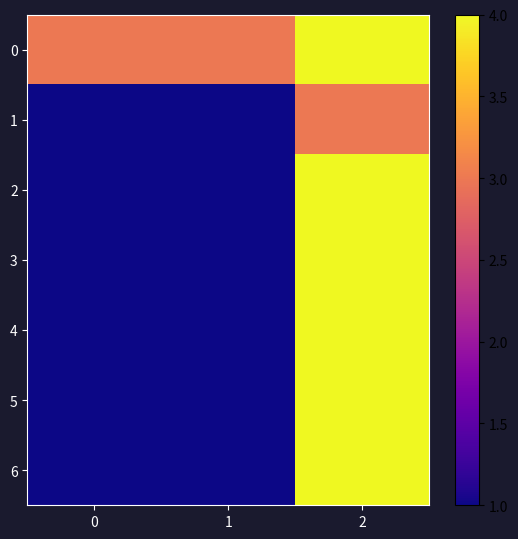

Rank the series by their maximum value, from highest to lowest.

0, 2, 3, 4, 5, 6, 1